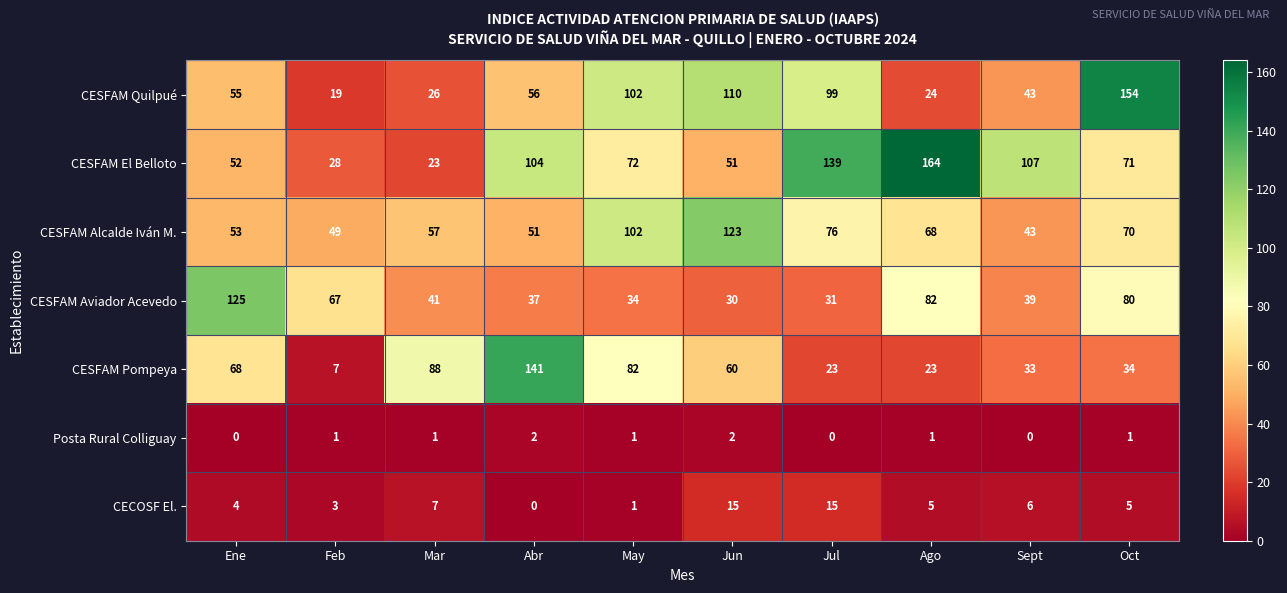

What is the approximate value of CESFAM Quilpué at Oct, to the nearest 50?

150